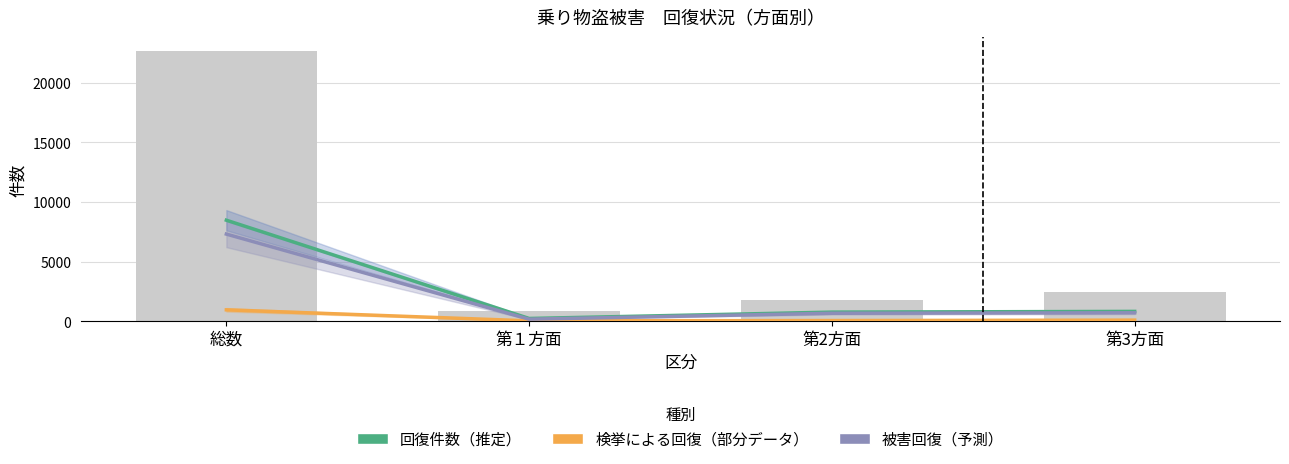

Rank the series at 第2方面 from lowest to highest value.

検挙による回復, 被害回復, 回復件数（推定）, 認知件数